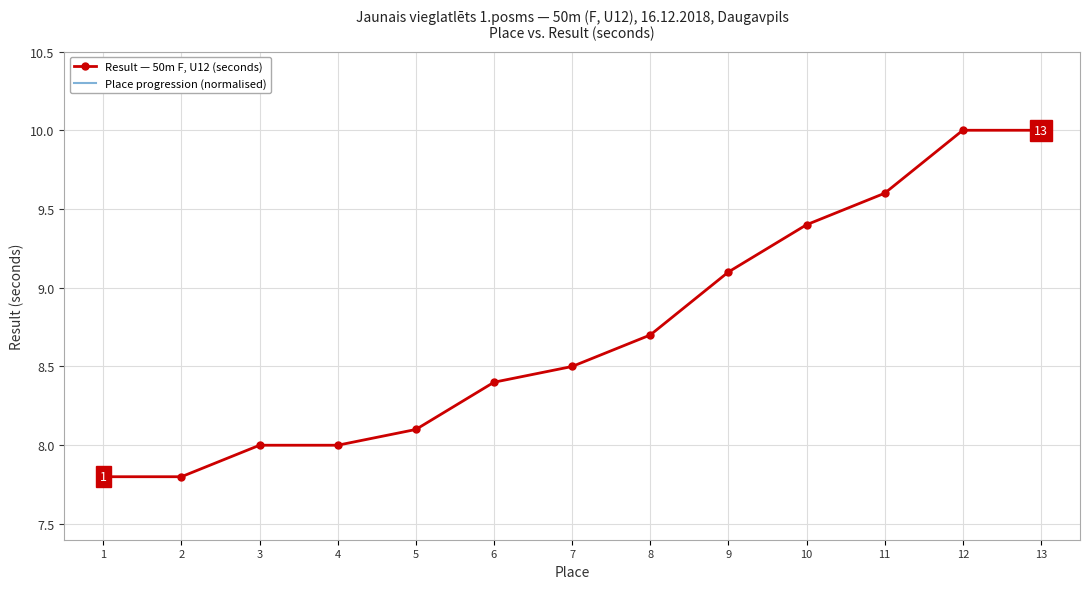

What is the sum of all Result — 50m F, U12 (seconds) values?

113.4